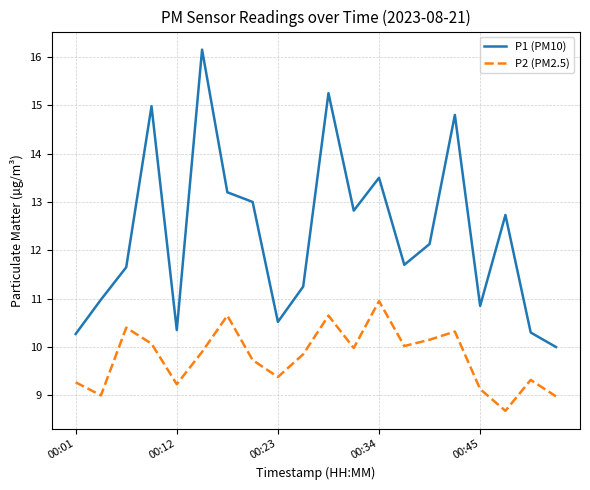

Is this an area chart (filled region under the line)?

No